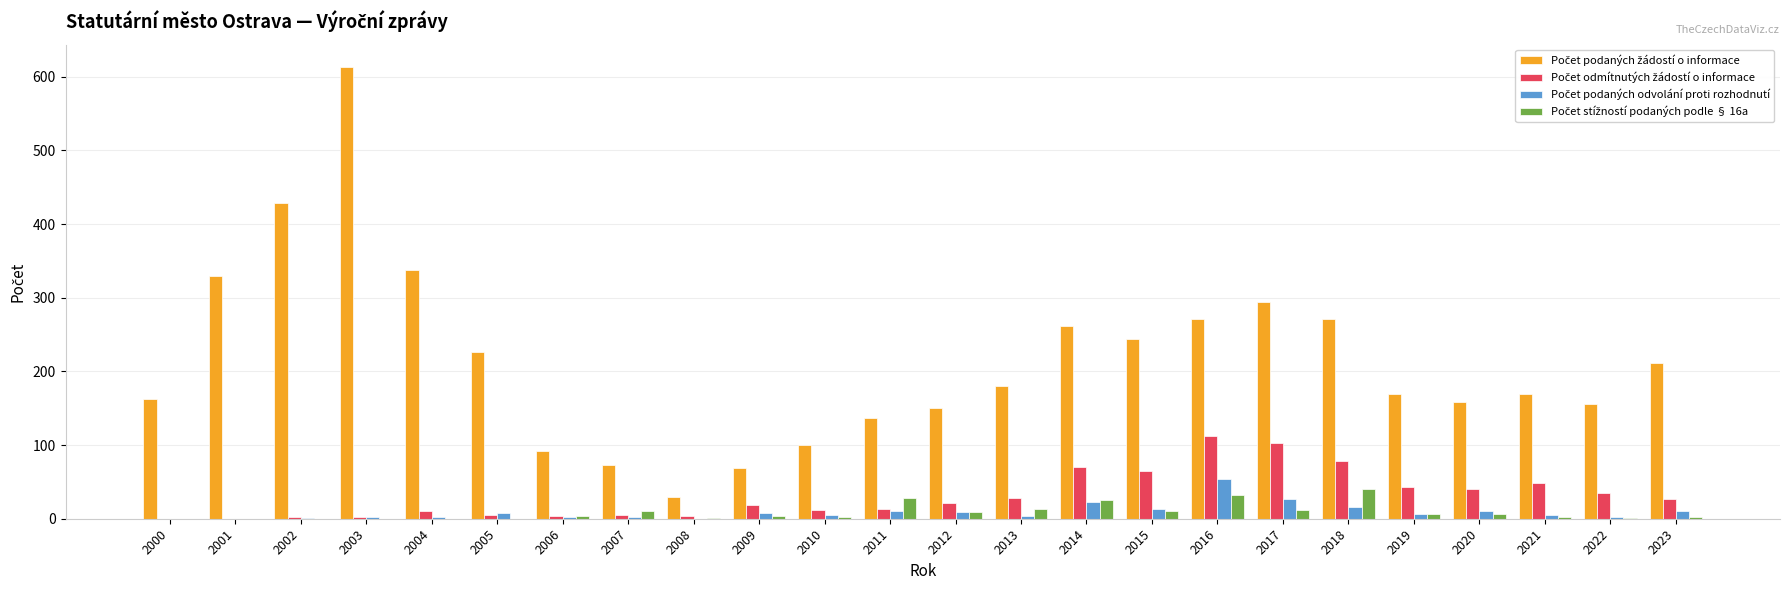

At which category does the chart reach its peak across all series?

2003